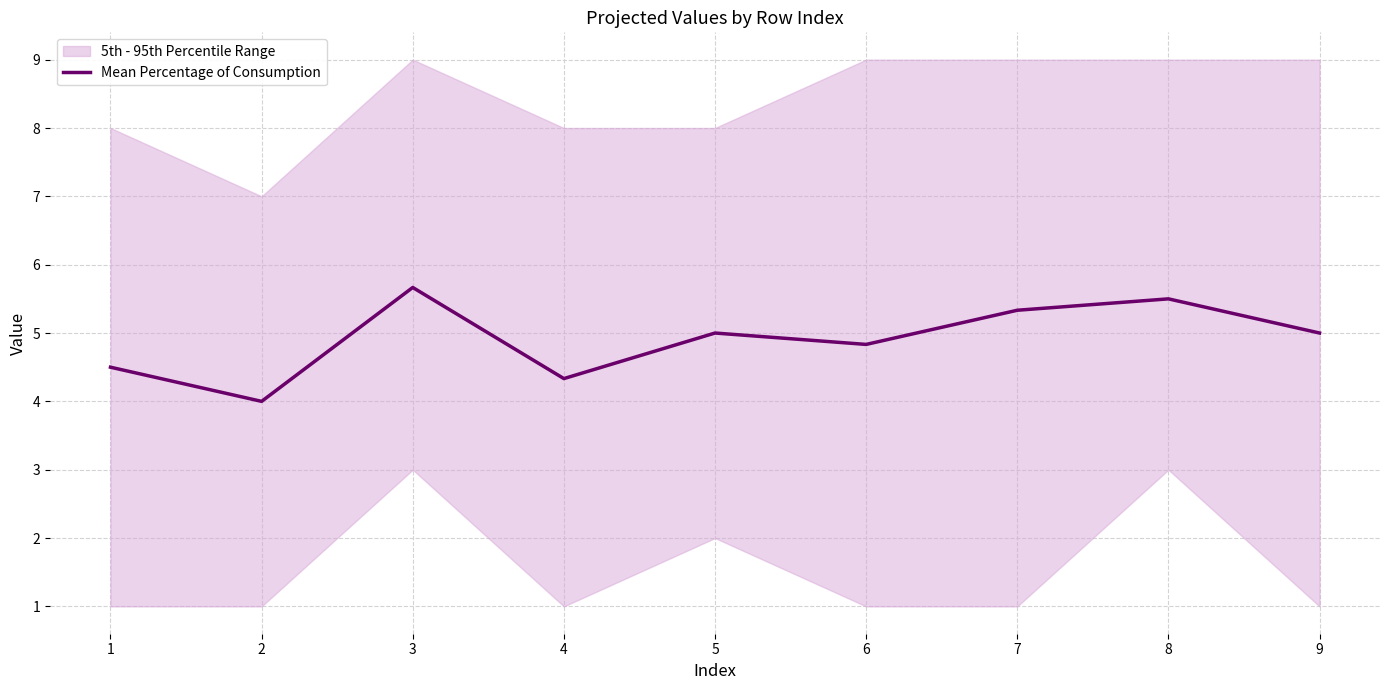

What is the approximate value at 8?

5.5